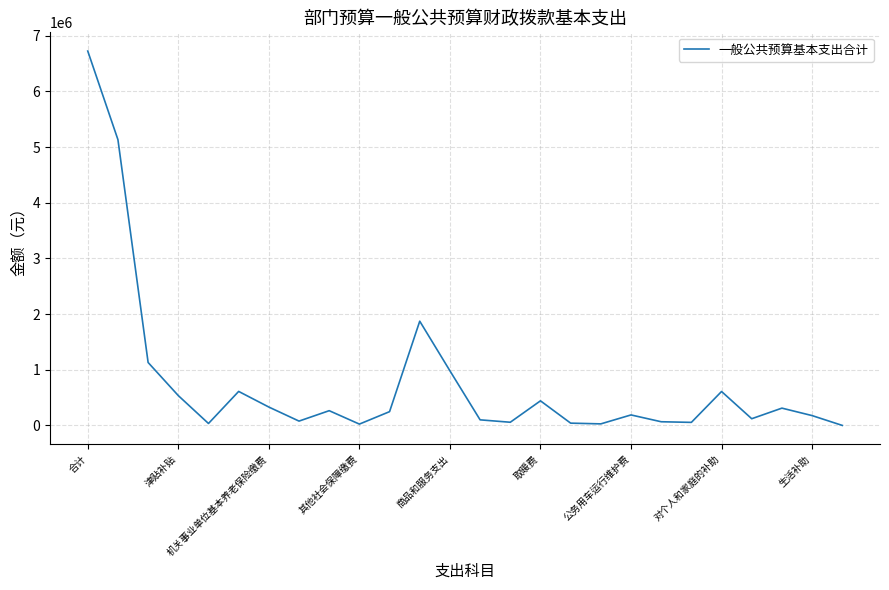

What is the maximum value shown in the chart?

6725300